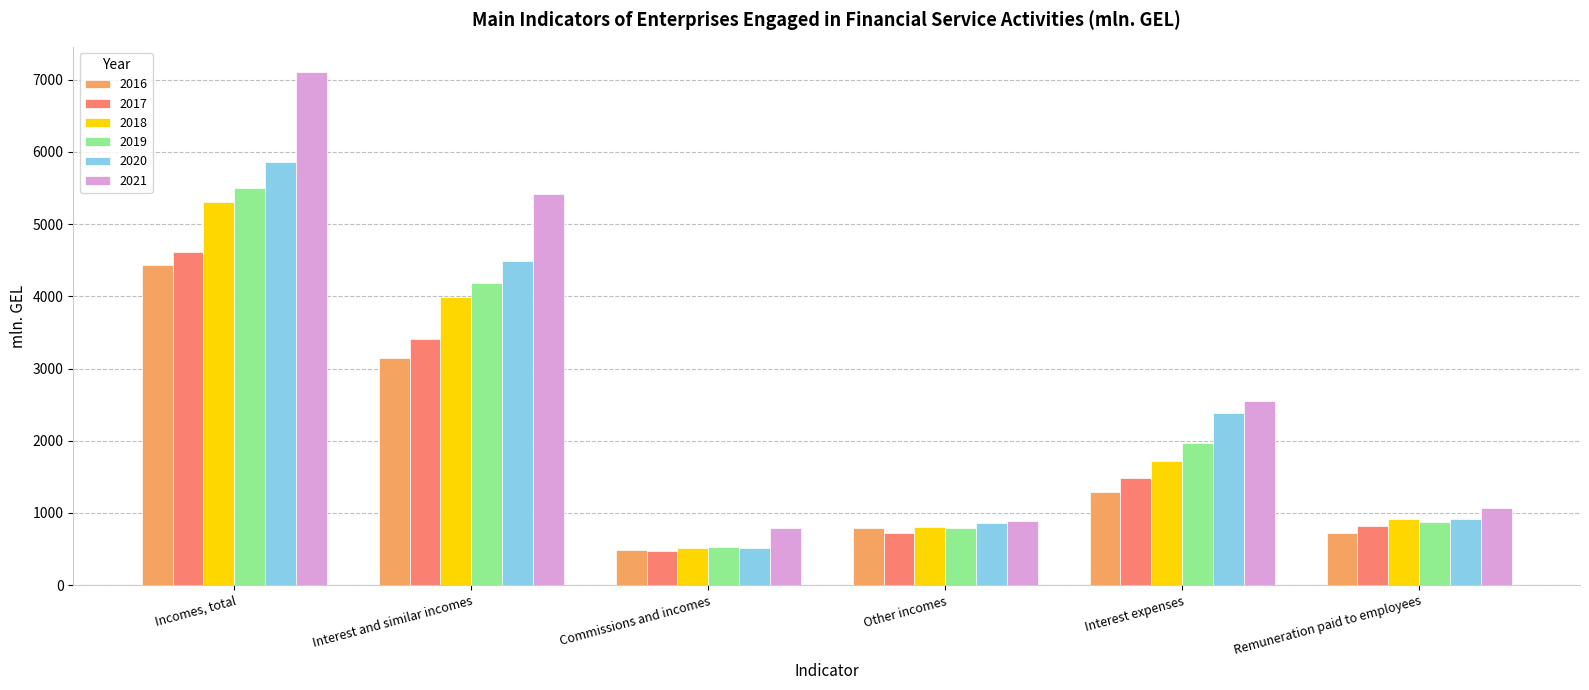

Where does the 2019 series first go above 1970?

Incomes, total